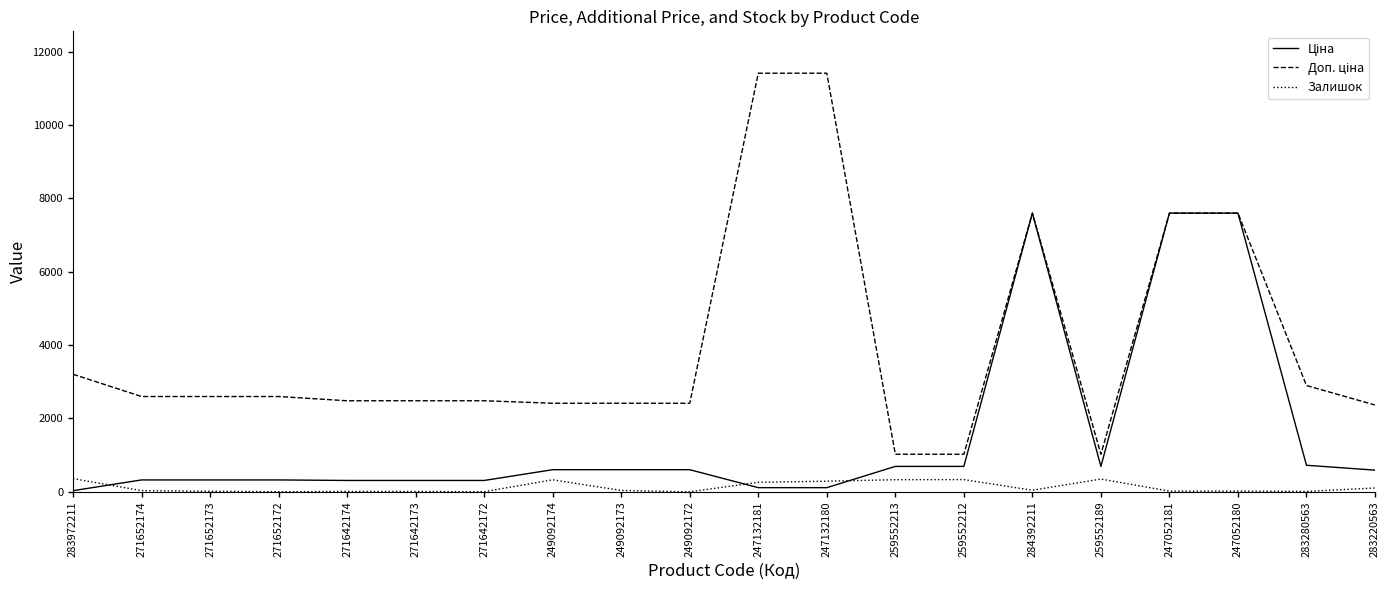

What is the difference between the highest and lowest values at 249092174?

2086.8